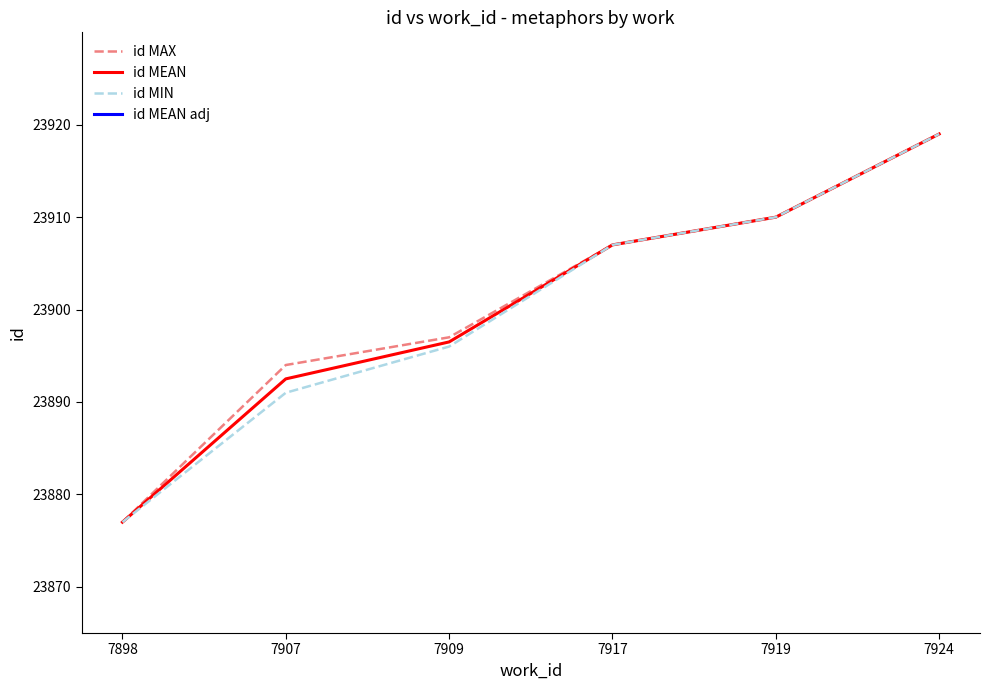

What is the minimum value for id MEAN adj?

23757.6